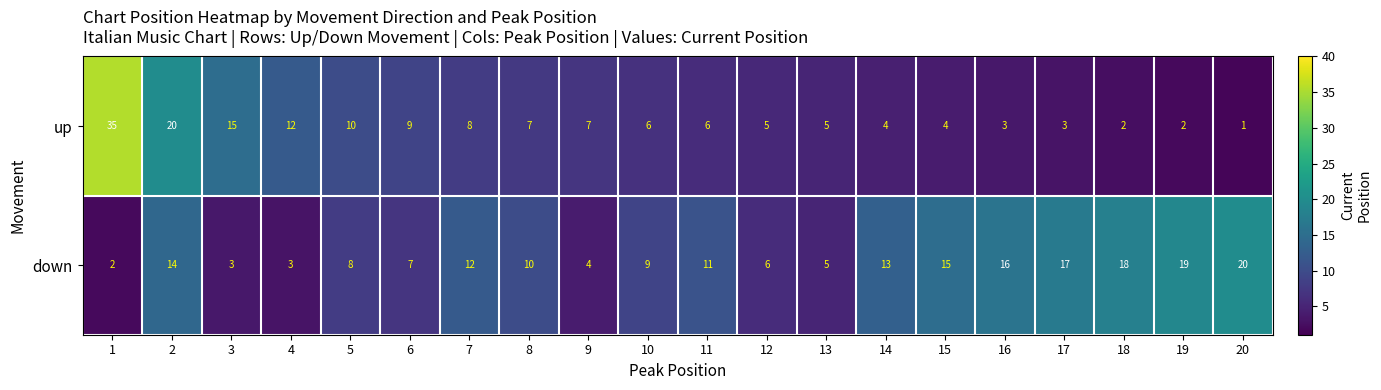

Which series has the largest total across all categories?

down